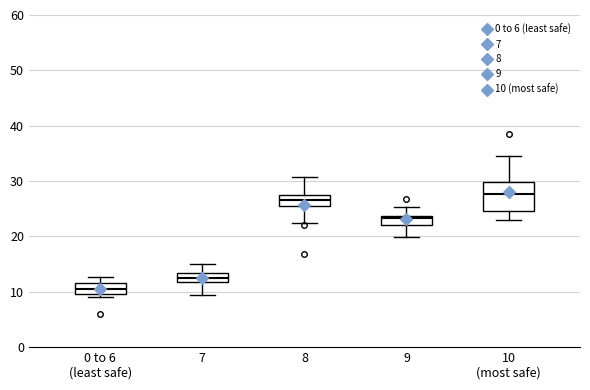

Where does the upper whisker of the box for 0 to 6 (least safe) end on the y-axis? The values are not printed on the chart, so give them approximately, as read against the axis.

13